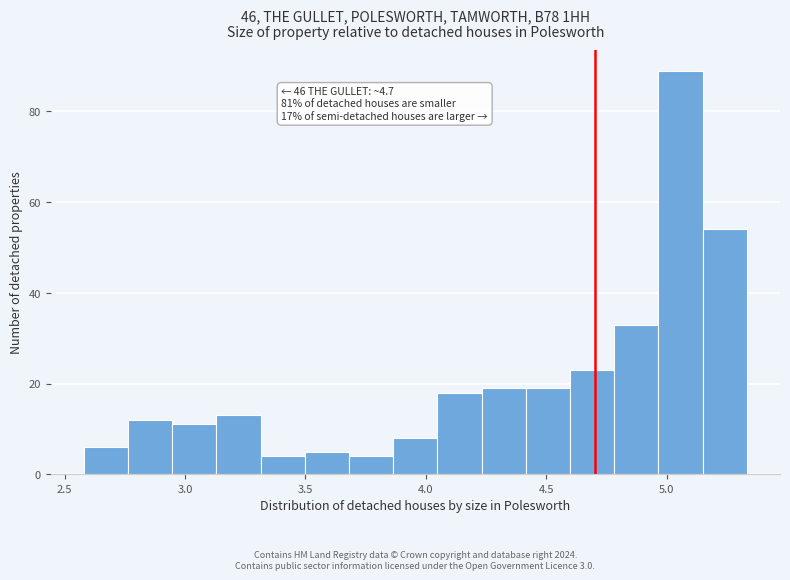

Around what value on the x-axis is the tallest bar? Give the approximate position of its centre, as read against the axis.

5.05